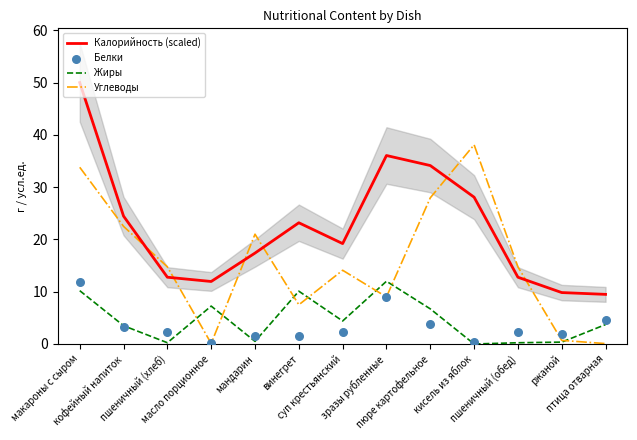

What is the total value across all series at масло порционное?

19.4